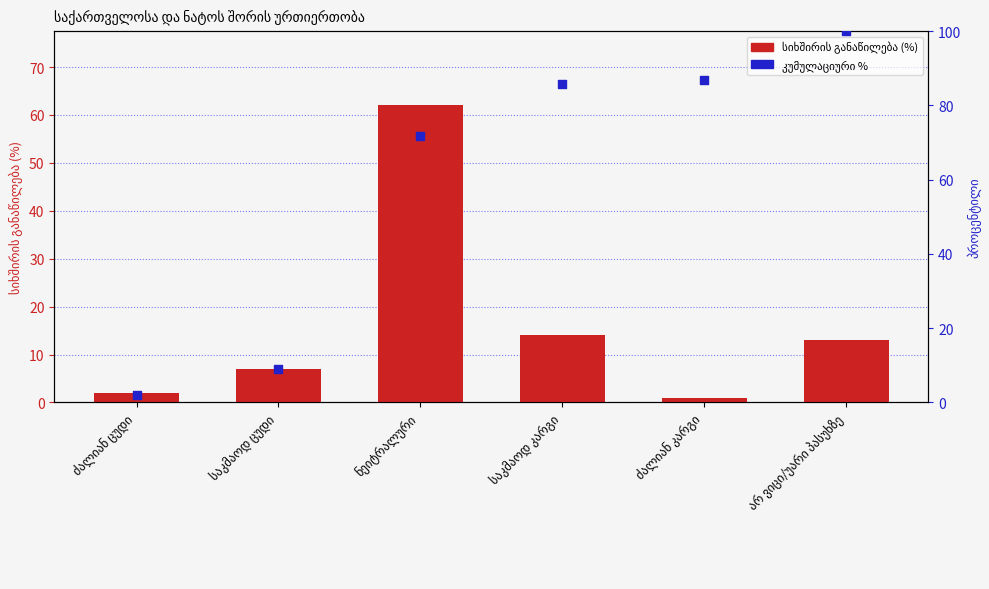

At how many categories does at least one series exceed 63?

4